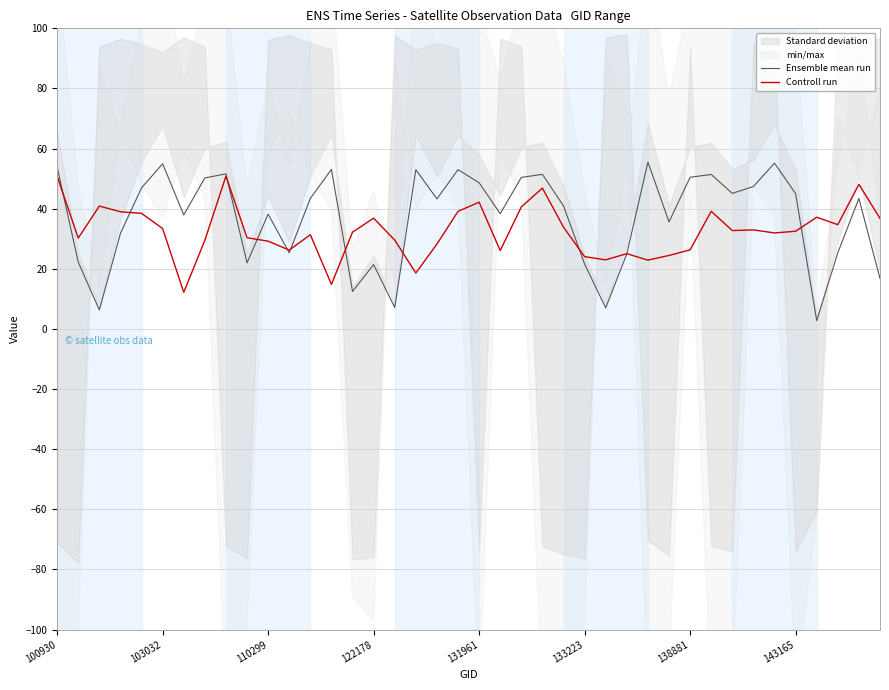

The value of Ensemble mean run at 131961 is 48.6. True or false?

True